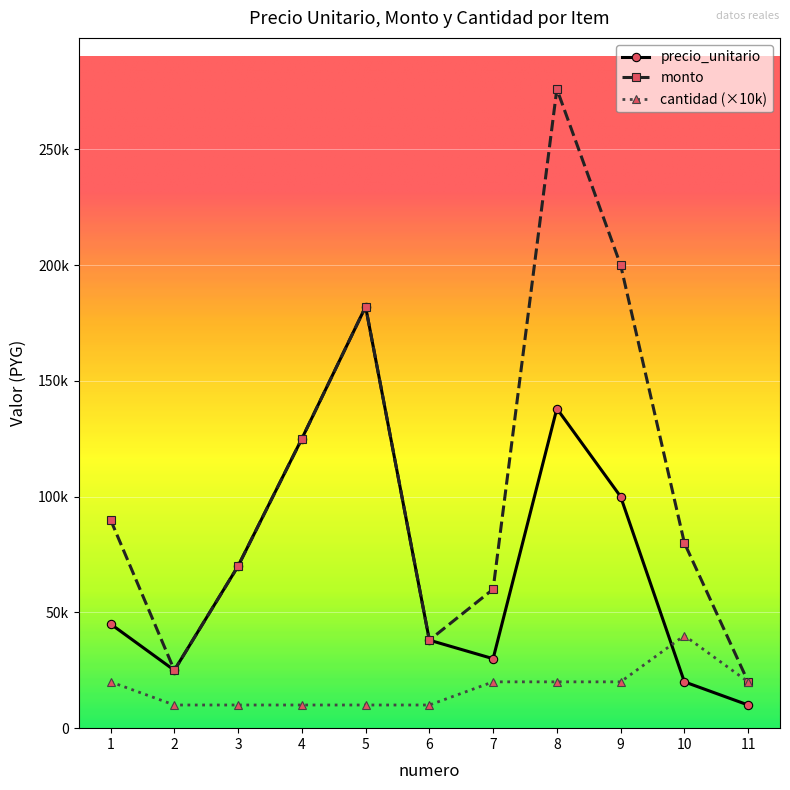

Between 5 and 7, which series saw the biggest shift?

precio_unitario